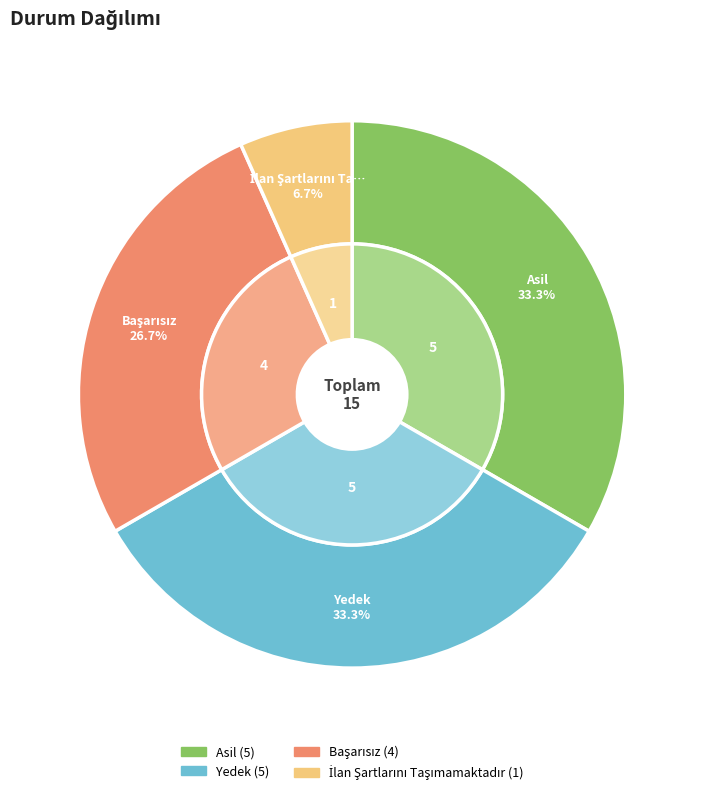

What is the change in value from Yedek to Başarısız?

-1